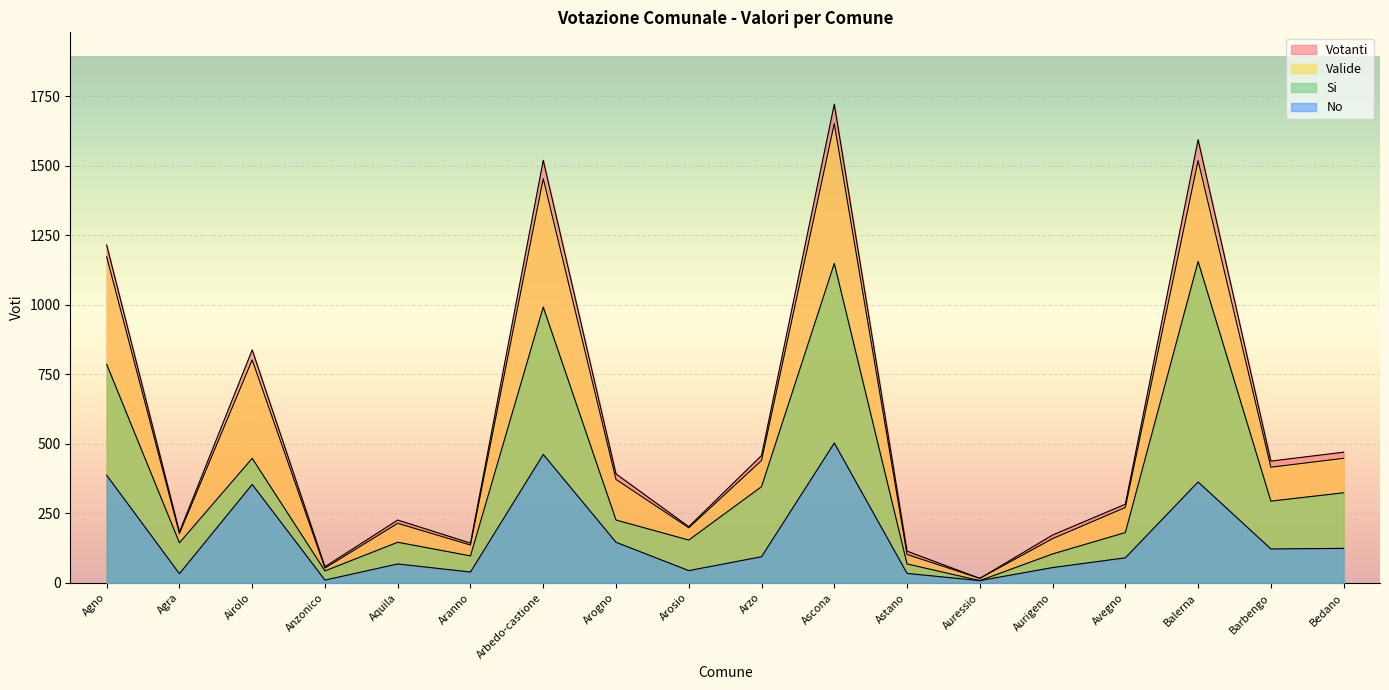

Which series changed the most between Agra and Aranno?

Si